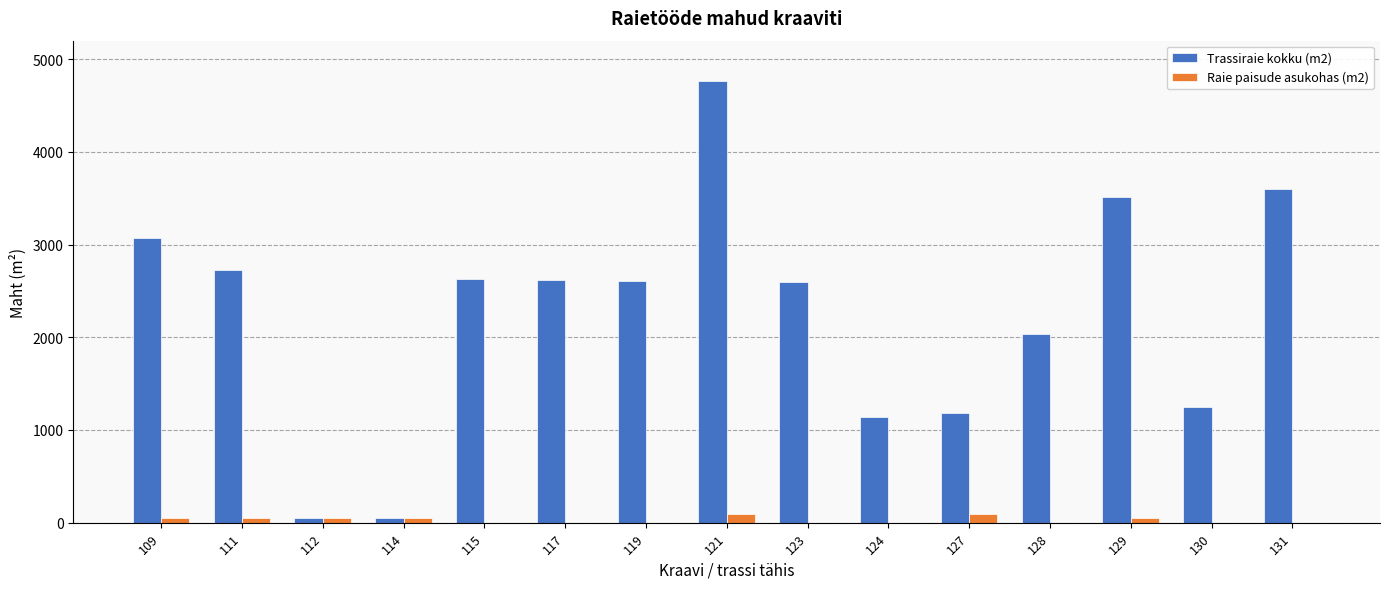

What is the approximate value of Raie paisude asukohas (m2) at 114?

48.0